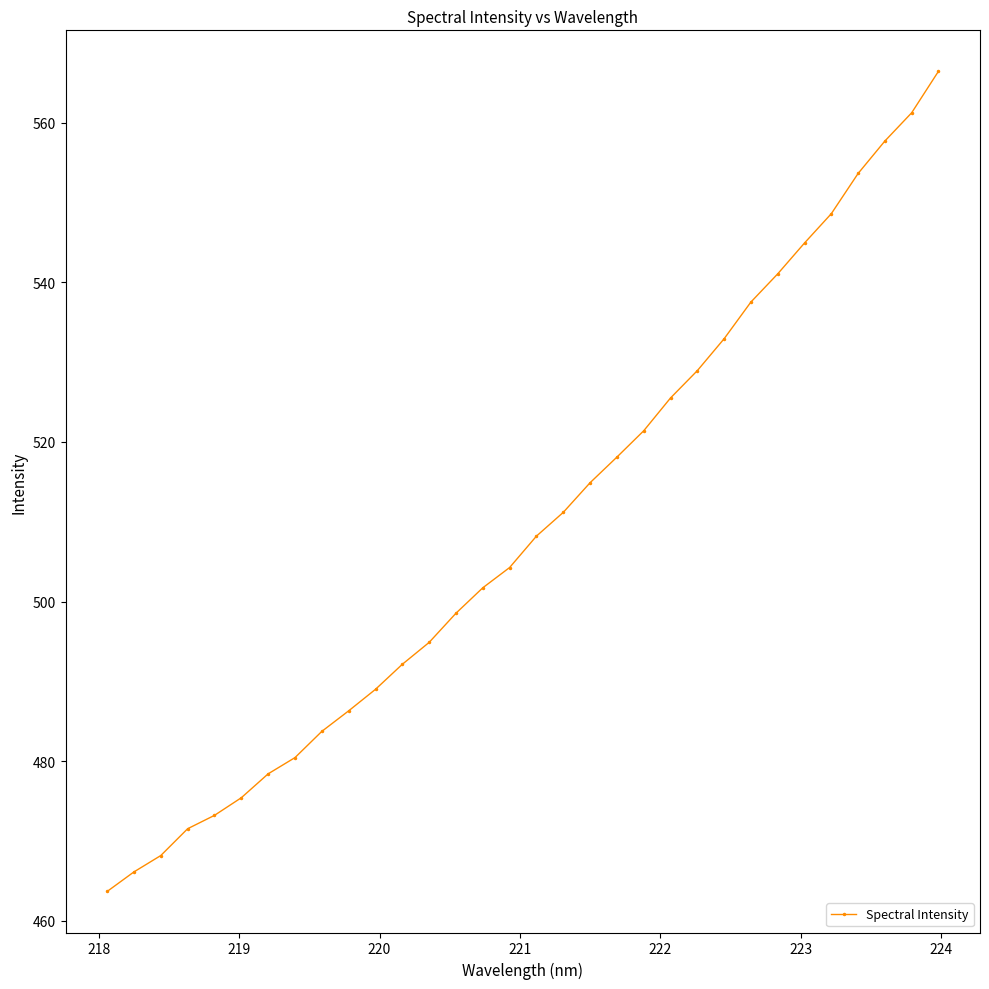

What is the greatest value displayed?

566.5